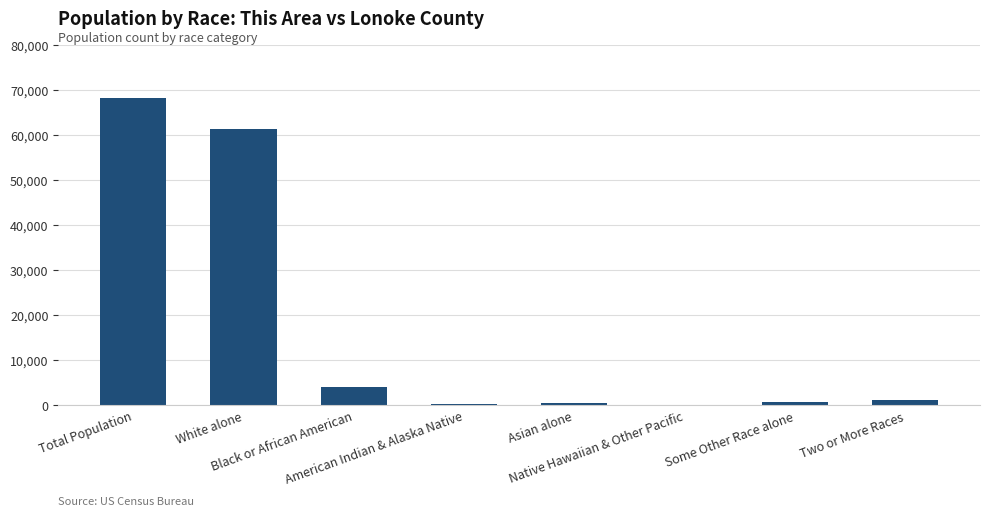

Between Asian alone and White alone, which is larger?

White alone